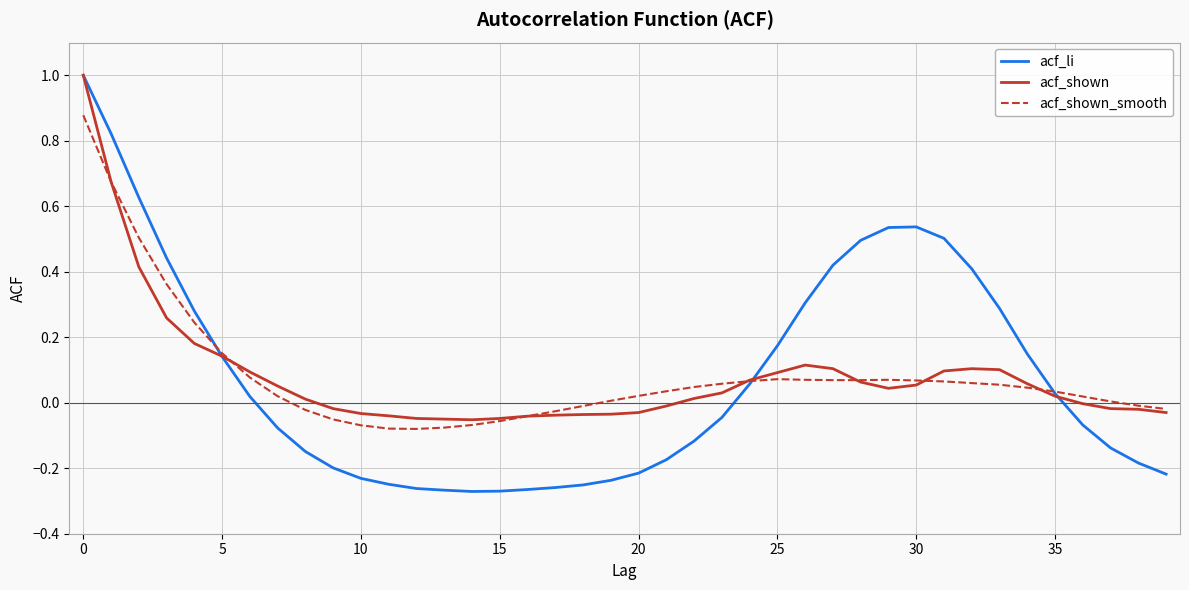

Which series has the largest range (max minus min)?

acf_li